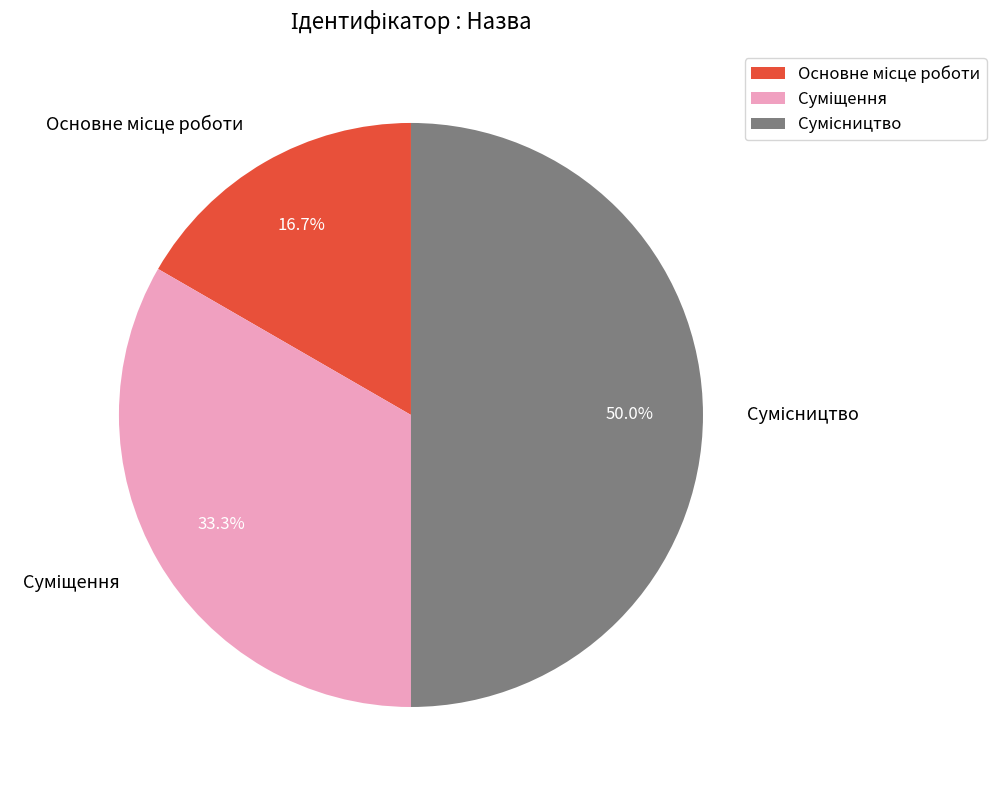

Count the number of slices in the pie.

3